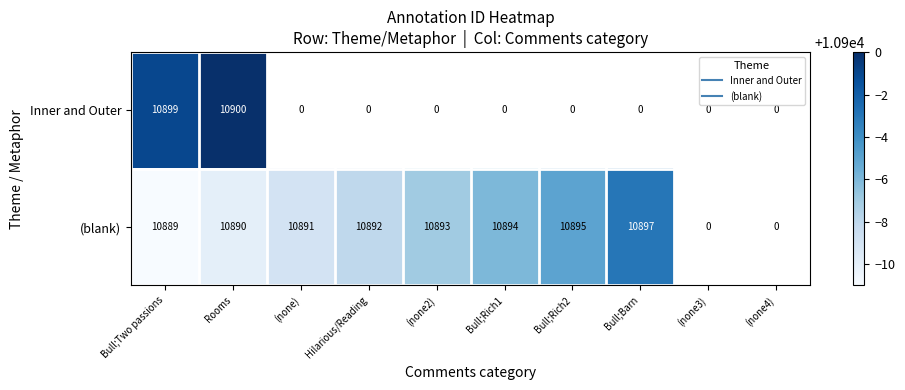

Between (none2) and Bull;Rich2, which is larger?

Bull;Rich2